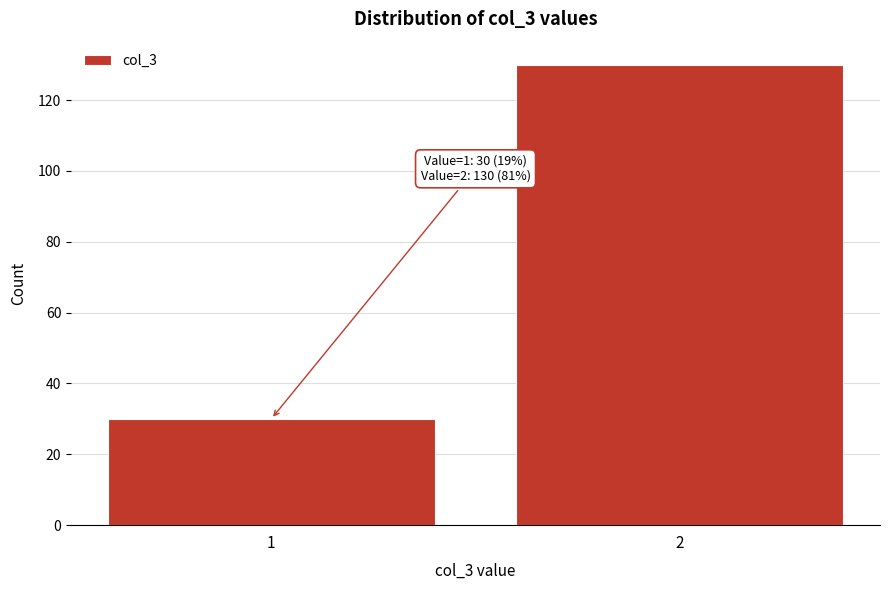

Reading left to right, extract all data points from this chart.

30	130